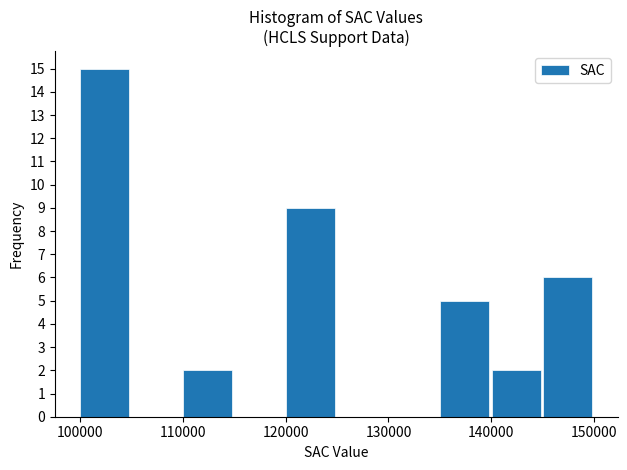

Reading left to right, transcribe this chart: for each bar, give the range it covers on the x-axis and its height. Neither the bar edges nor the heights are printed on the chart, so give them approximately, as read against the axes.

100000 to 105000: 15
105000 to 110000: 0
110000 to 115000: 2
115000 to 120000: 0
120000 to 125000: 9
125000 to 130000: 0
130000 to 135000: 0
135000 to 140000: 5
140000 to 145000: 2
145000 to 150000: 6